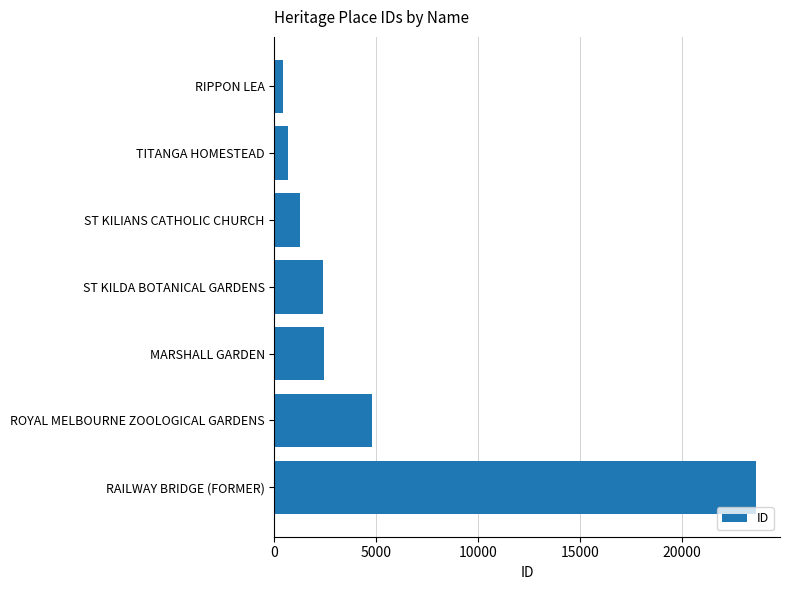

Where is the data nearest to the value 12024?

ROYAL MELBOURNE ZOOLOGICAL GARDENS